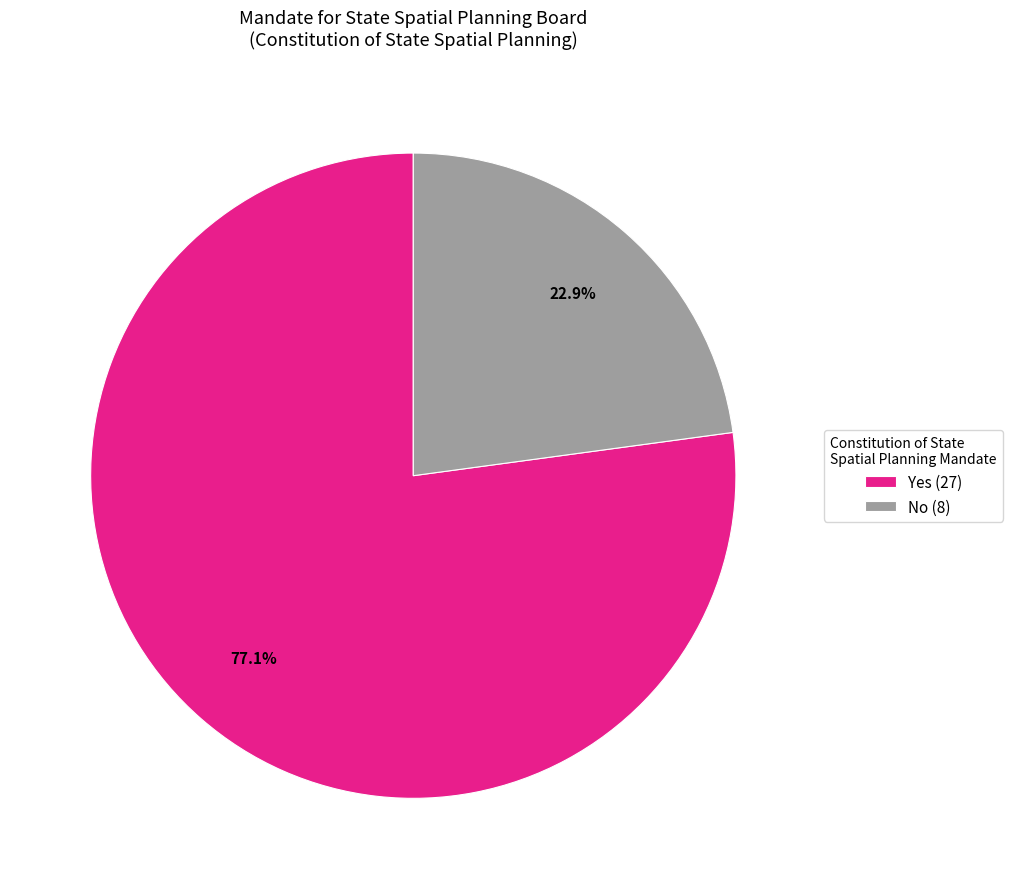

How many slices are in this pie chart?

2